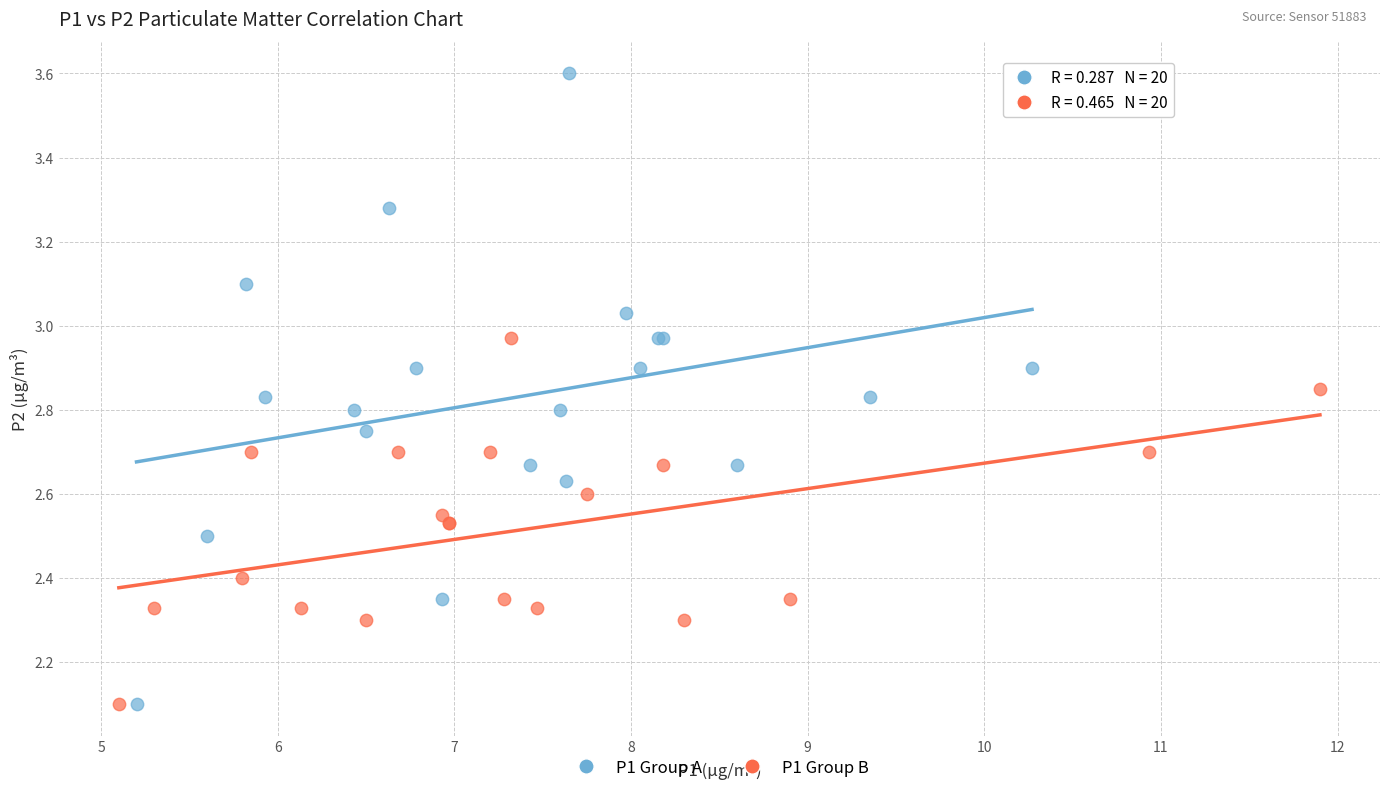

Which series reaches the maximum Y coordinate?

P1 Group A